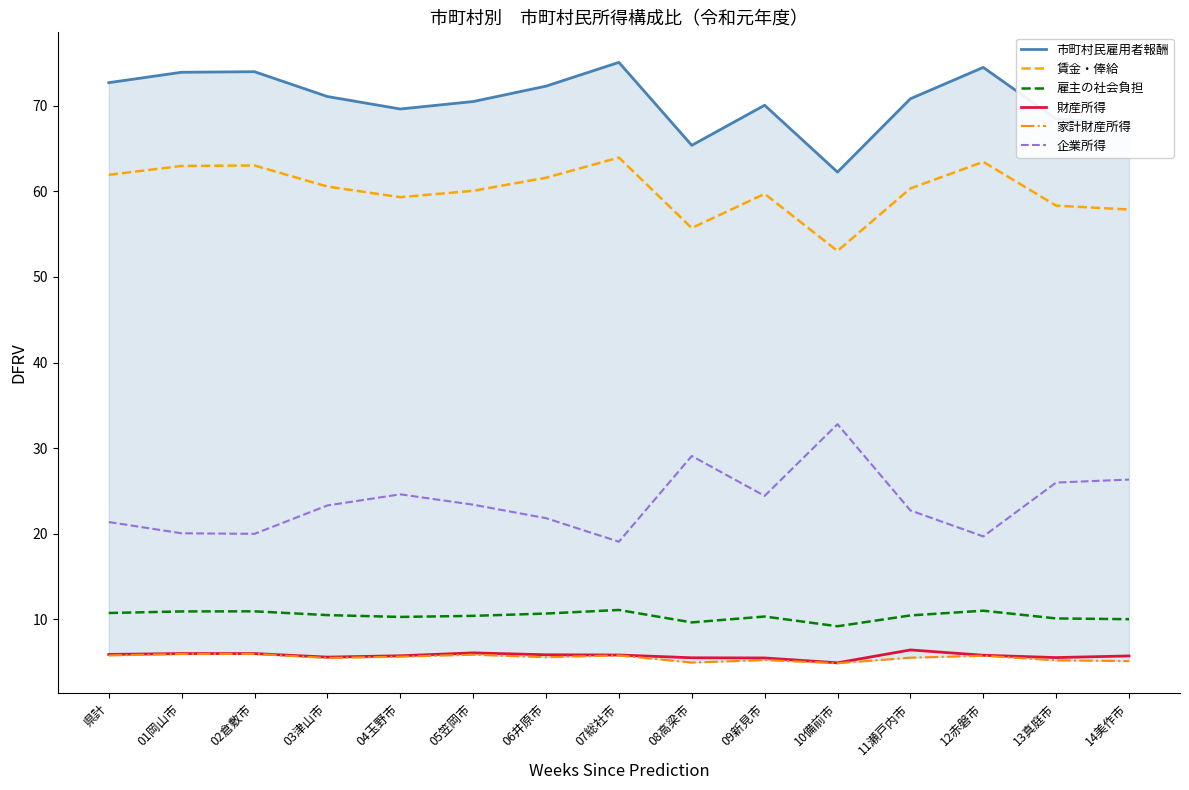

True or false: 賃金・俸給 and 家計財産所得 cross at least once.

False